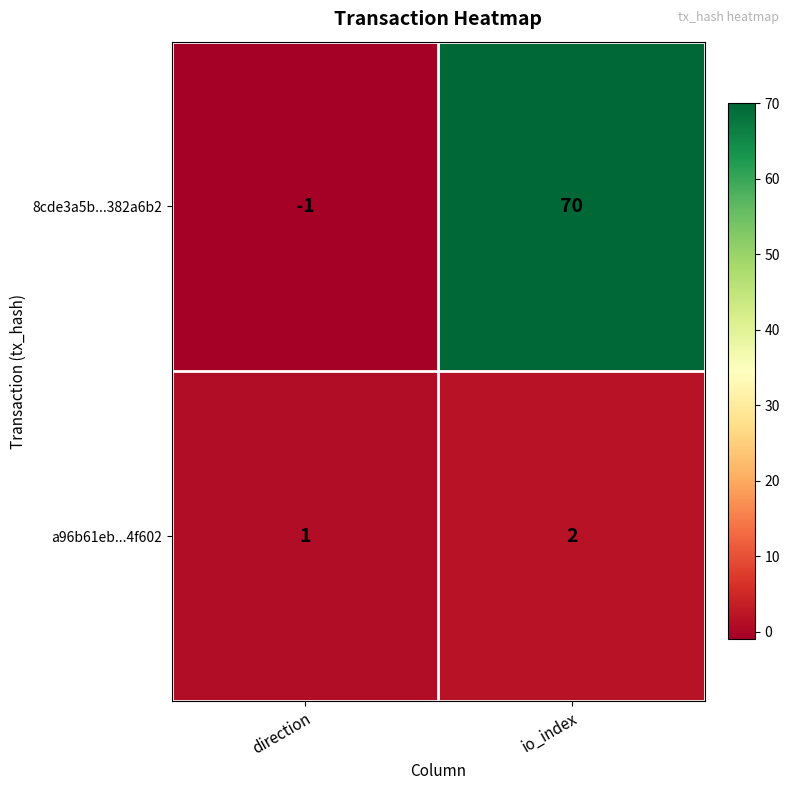

What is the difference between the highest and lowest values at io_index?

68